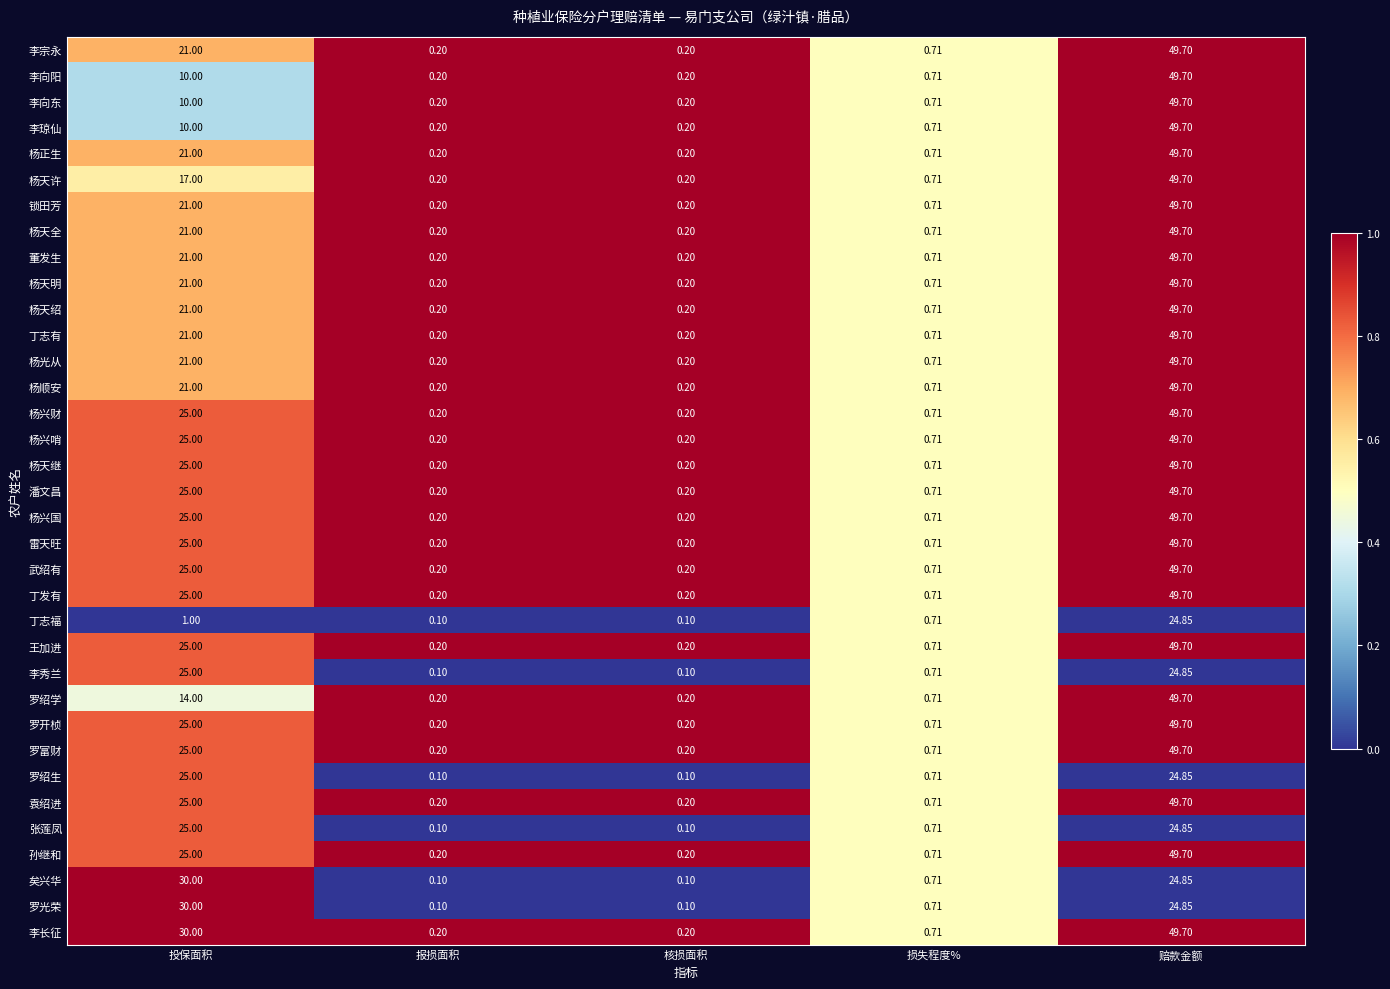

Where is 潘文昌 nearest to the value 24?

投保面积